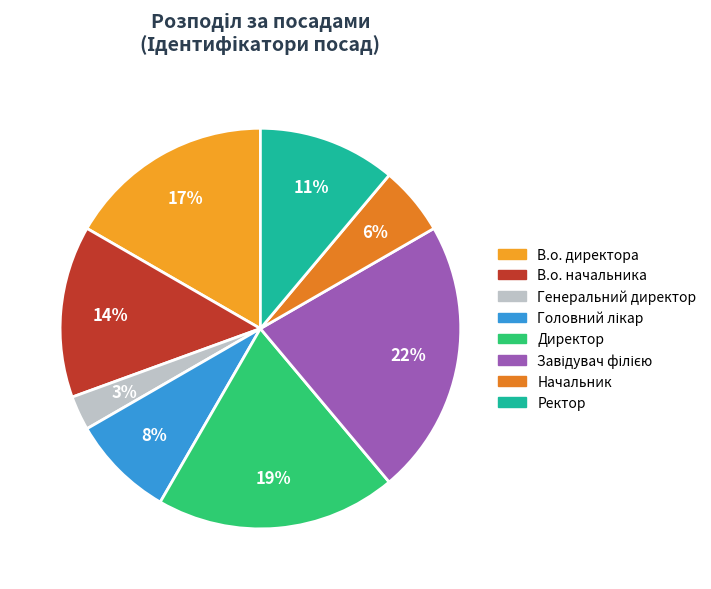

To the nearest percent, what is the difference between the largest and smallest slice percentages?

19%